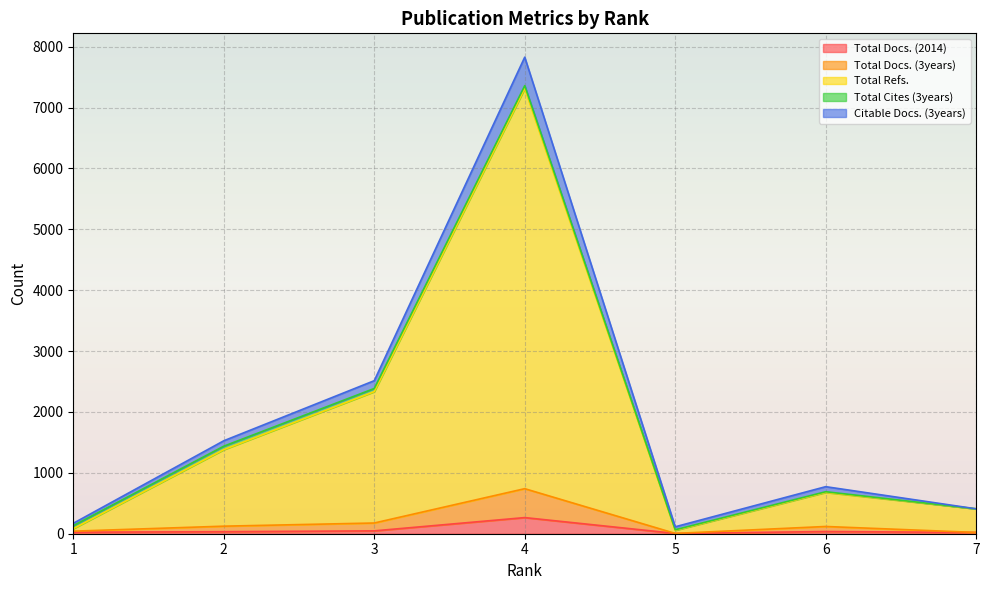

What is the minimum value for Total Refs.?

56